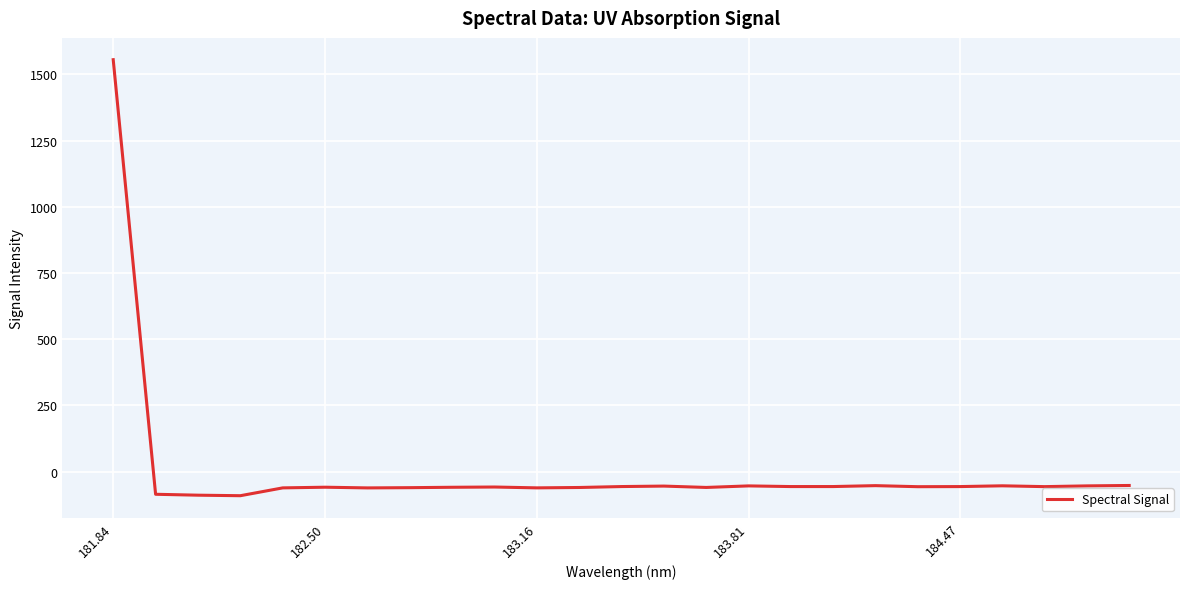

What is the minimum value shown in the chart?

-91.0